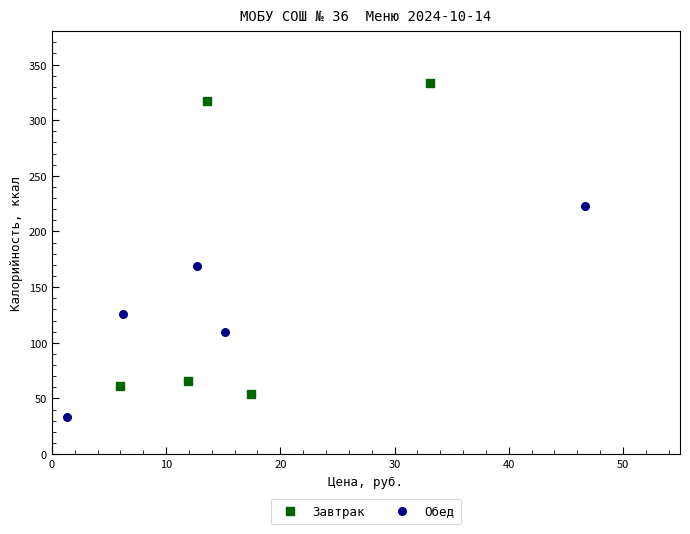

Which series has the largest Y range (max minus min)?

Завтрак